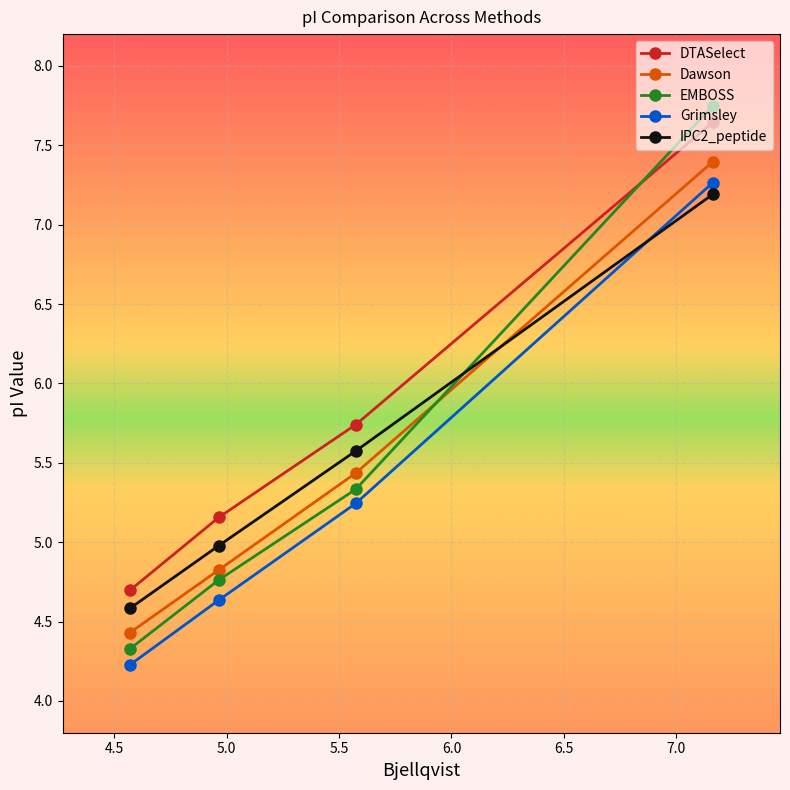

What is the difference between the maximum and minimum values in the IPC2_peptide series?

2.6